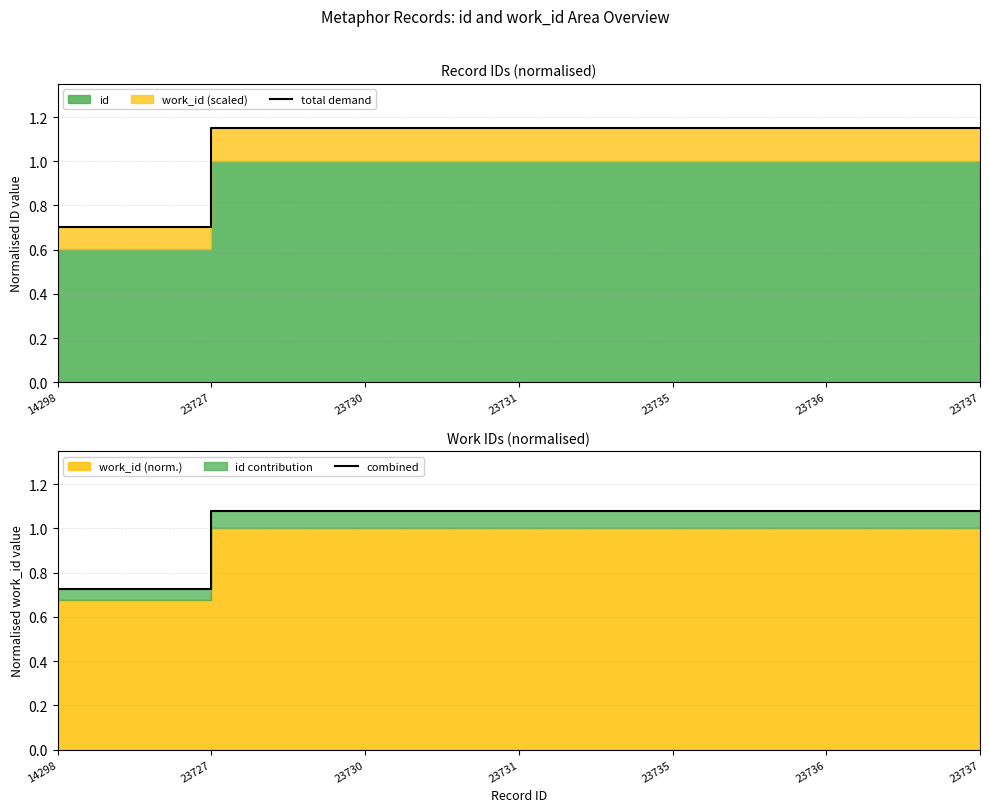

What is the sum of all combined values?

7.2